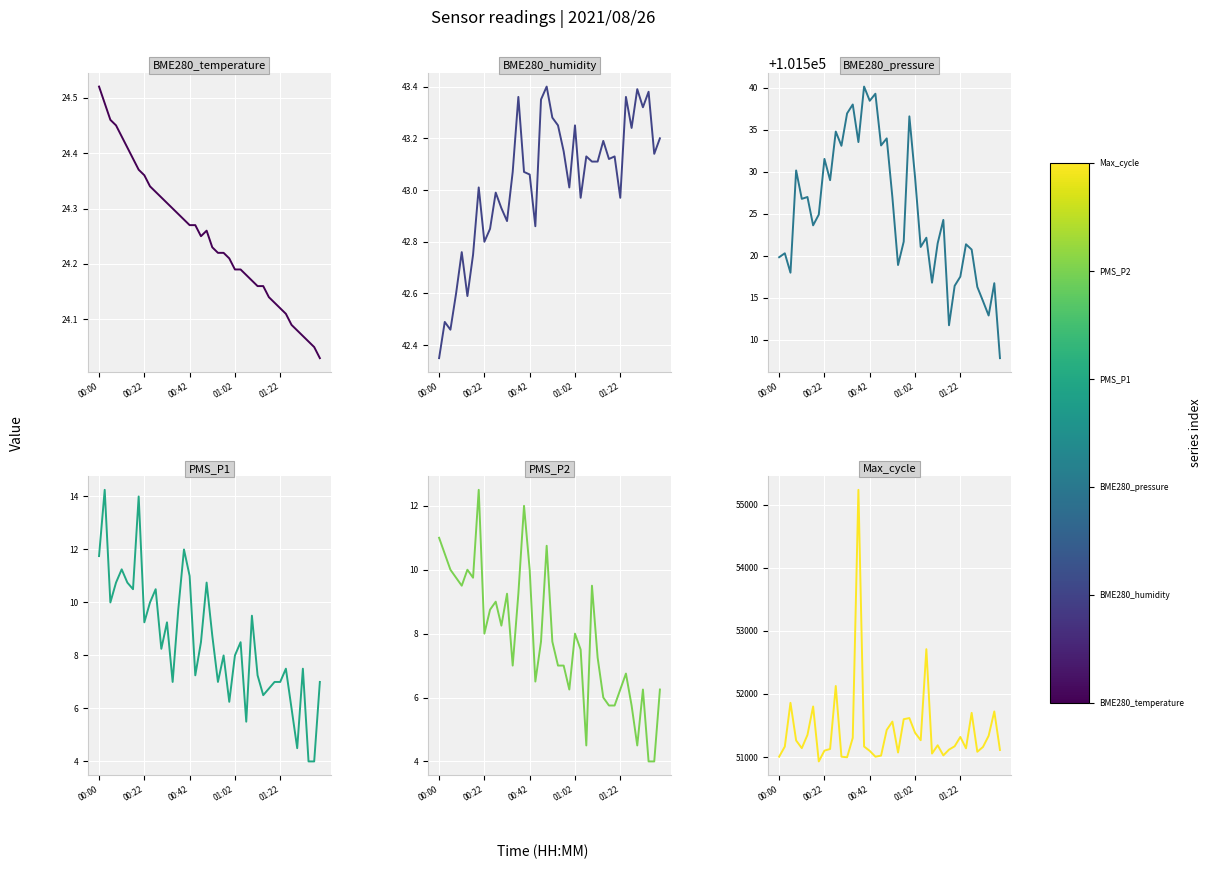

How many data points in BME280_humidity are above 43?

25